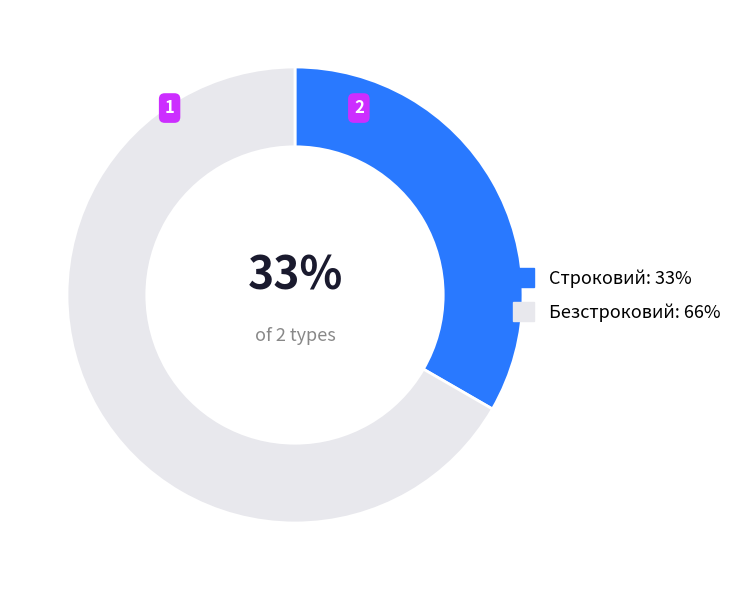

True or false: Строковий accounts for 33% of the total.

True